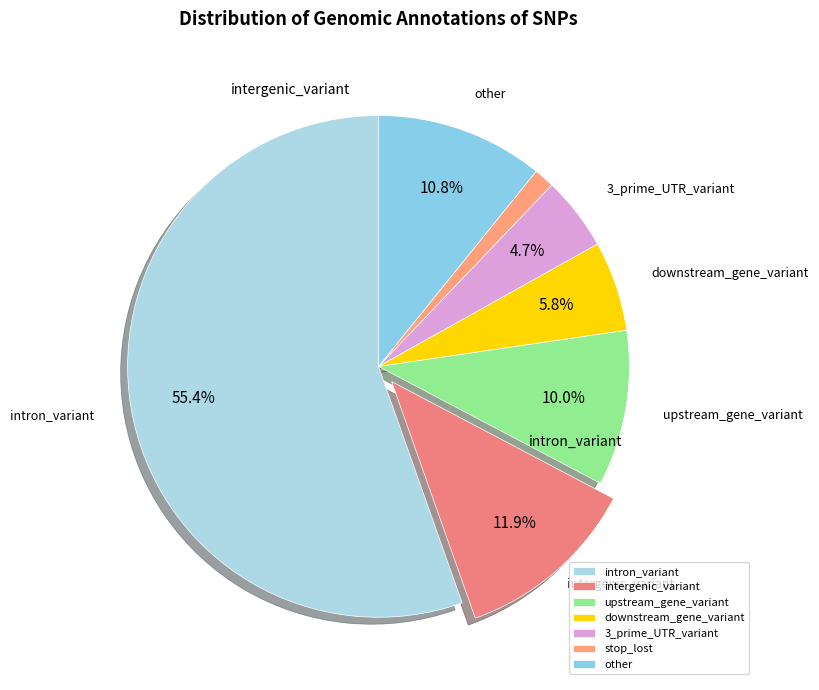

Which category has the smallest portion of the pie?

stop_lost